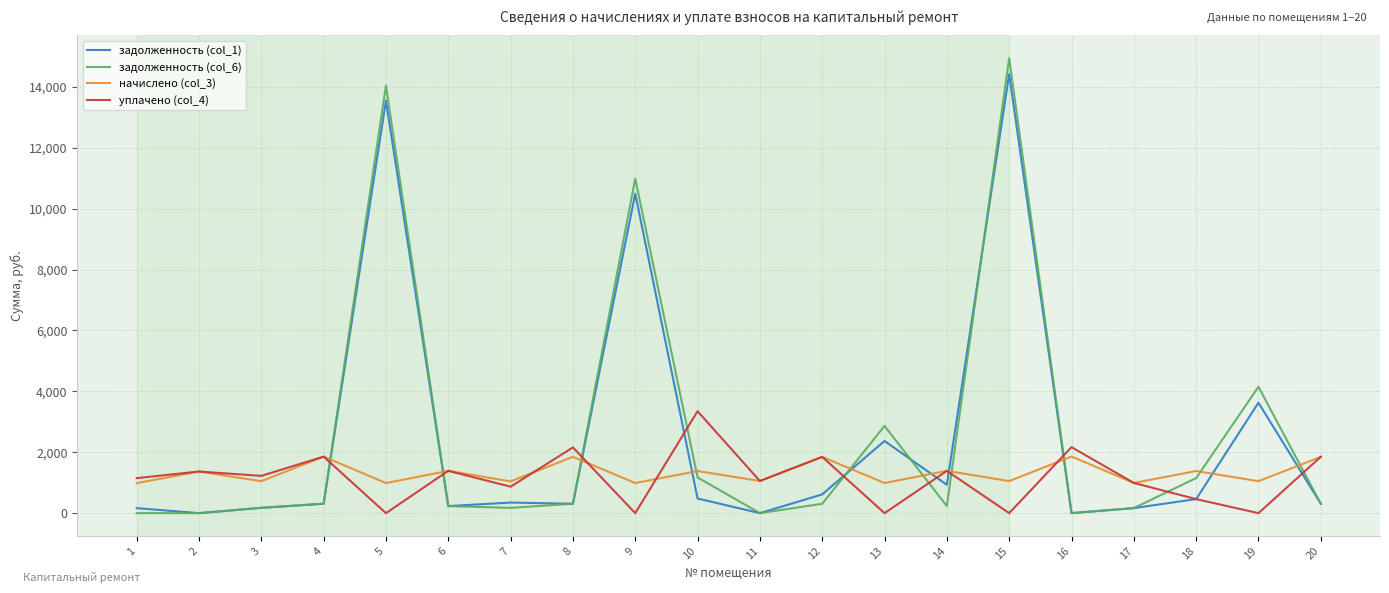

What is the spread (max minus min) of values at 5?

14042.8